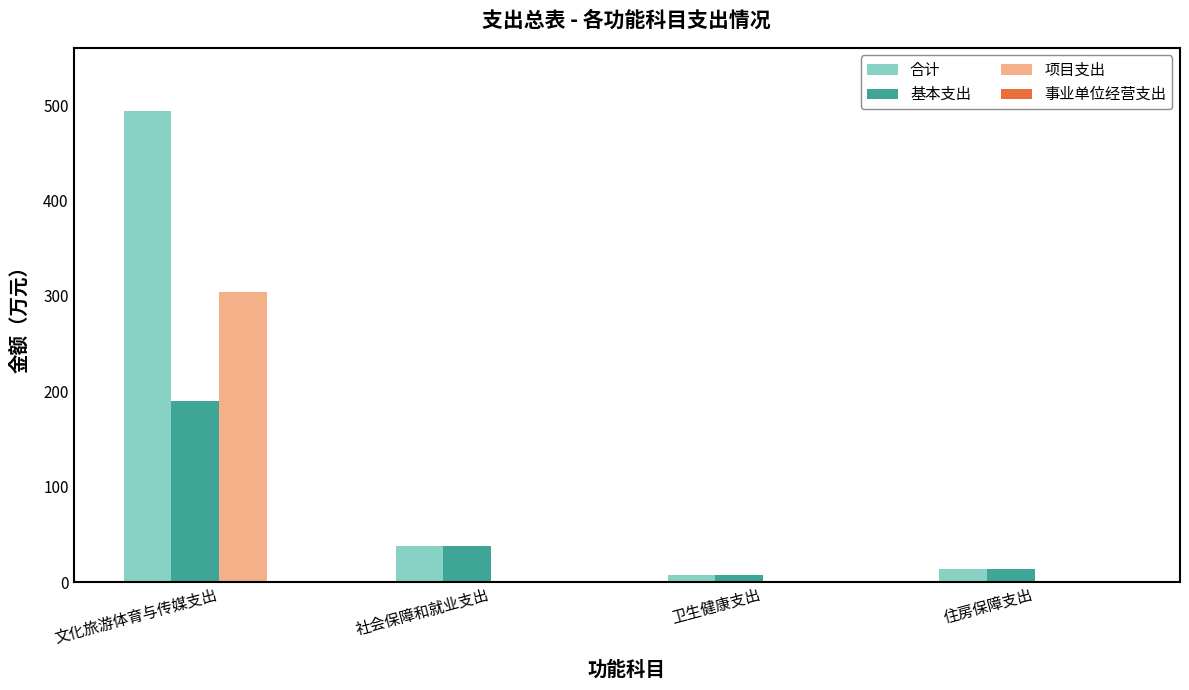

How many groups of bars are there?

4